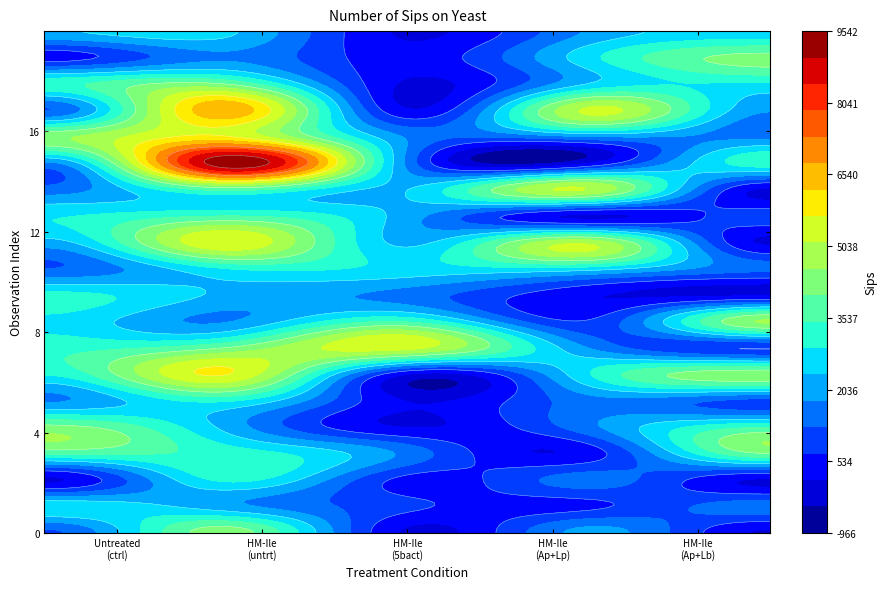

What is the average value of the holidic medium - Ile (untreated) series?

4010